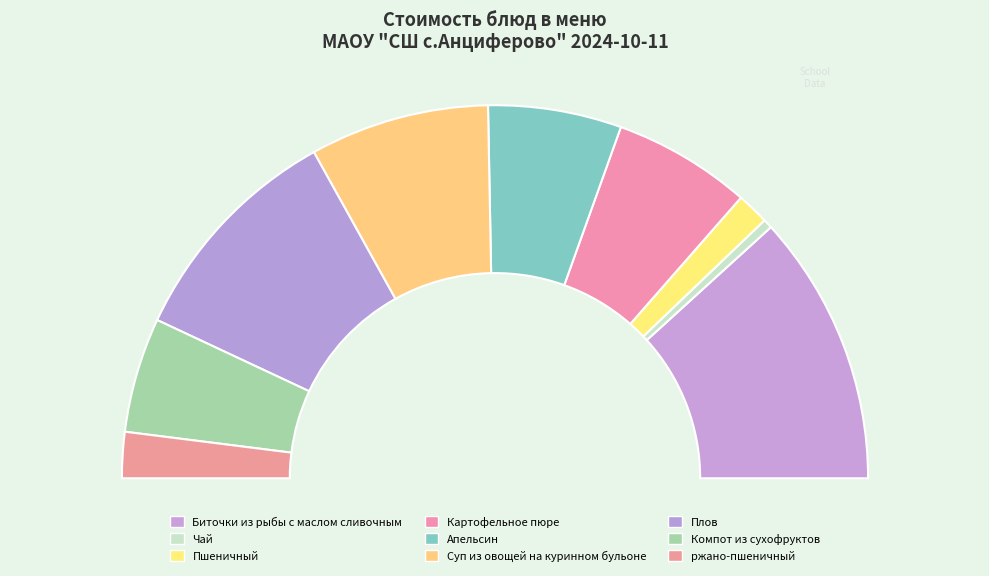

Does ржано-пшеничный represent more than half of the total?

No